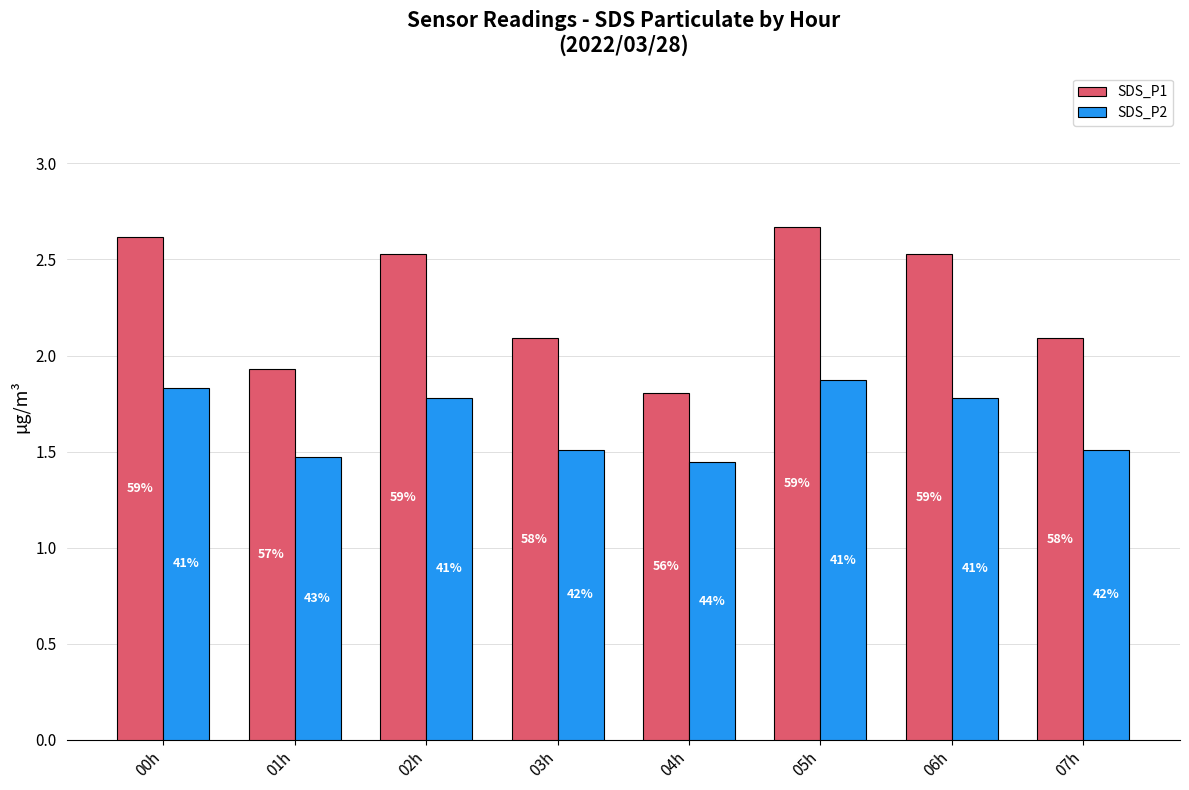

Does the chart contain any negative values?

No